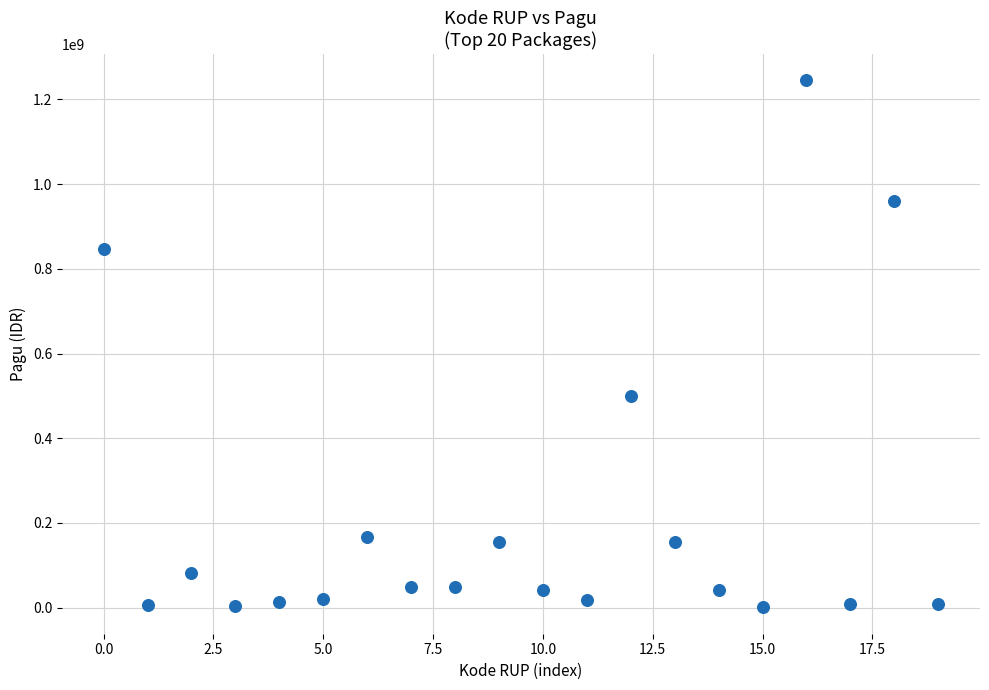

What Y value in the scatter plot is closest to 622840000?

499932000